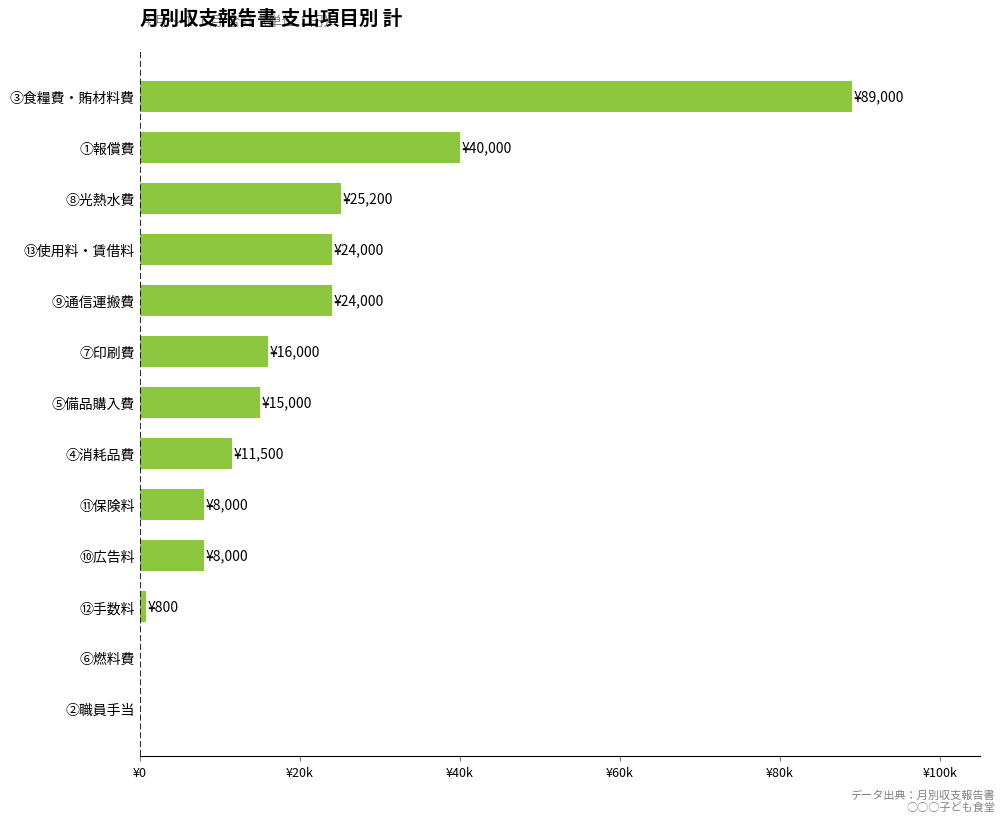

Are the bars horizontal?

Yes